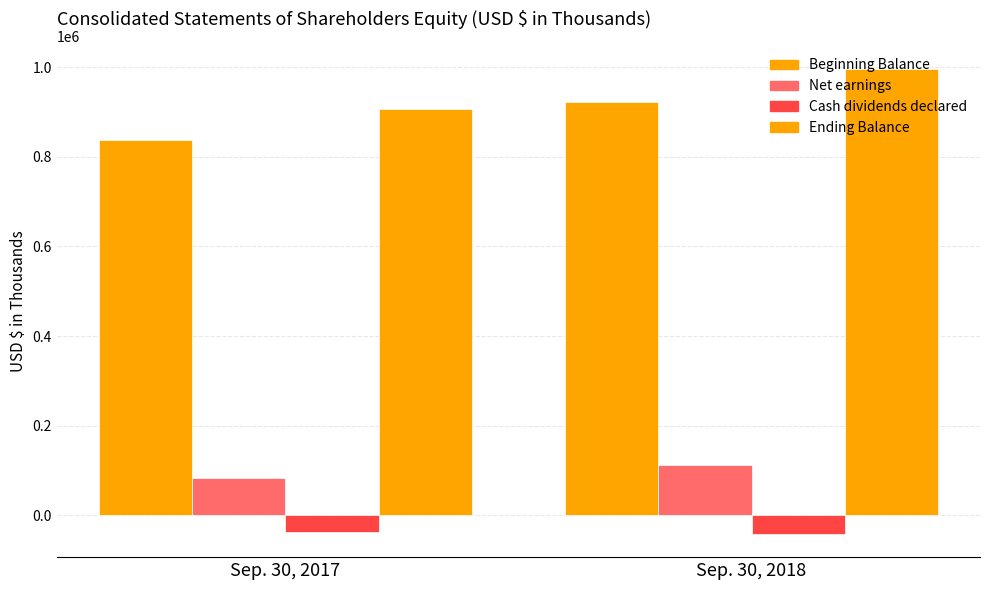

How many categories are shown in the chart?

2